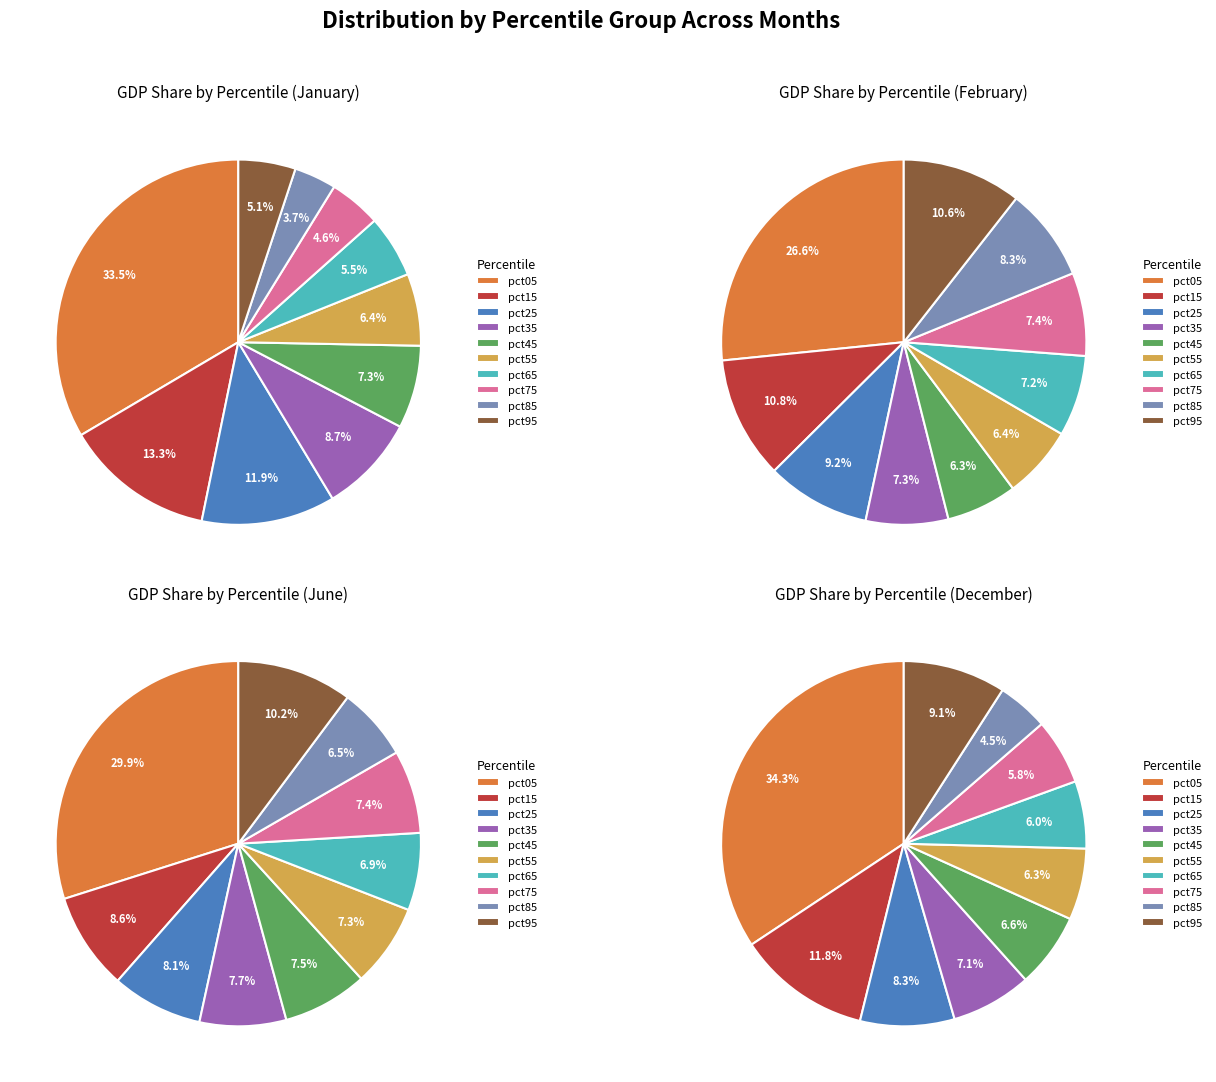

True or false: pct05 accounts for 27% of the total.

True